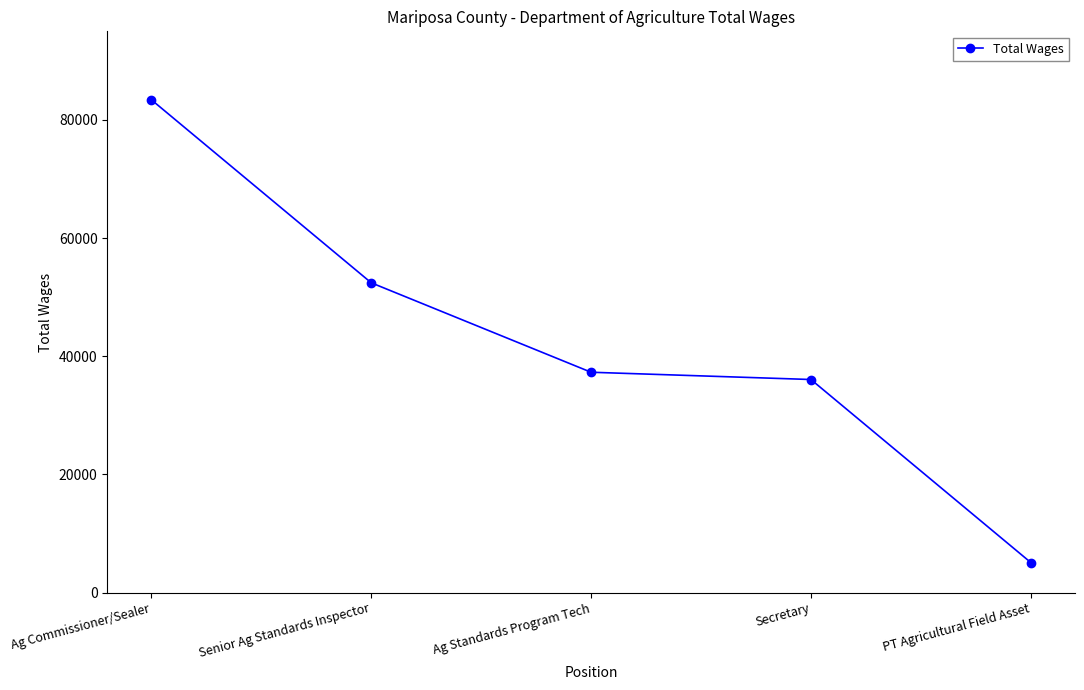

Which has a higher value, Senior Ag Standards Inspector or Ag Commissioner/Sealer?

Ag Commissioner/Sealer